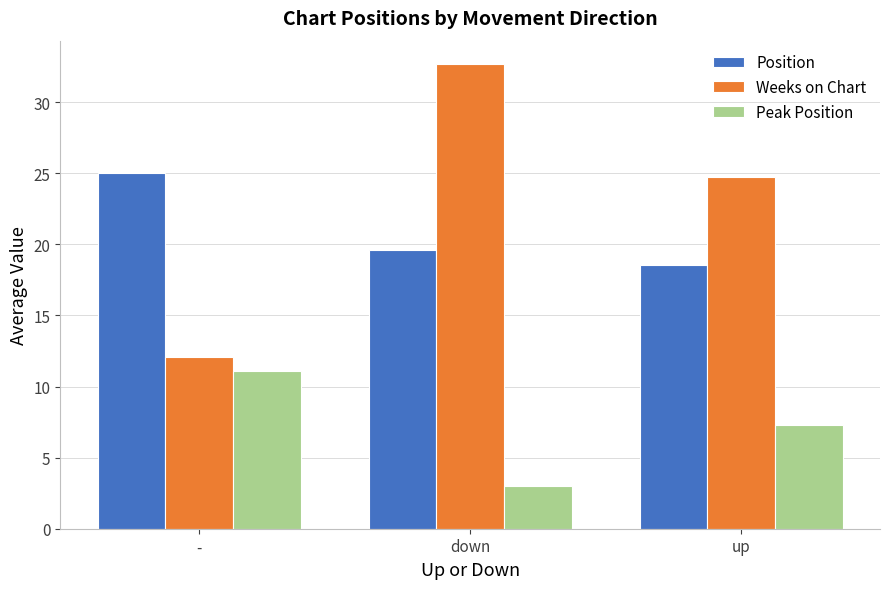

How many values in the Peak Position series exceed 7?

2